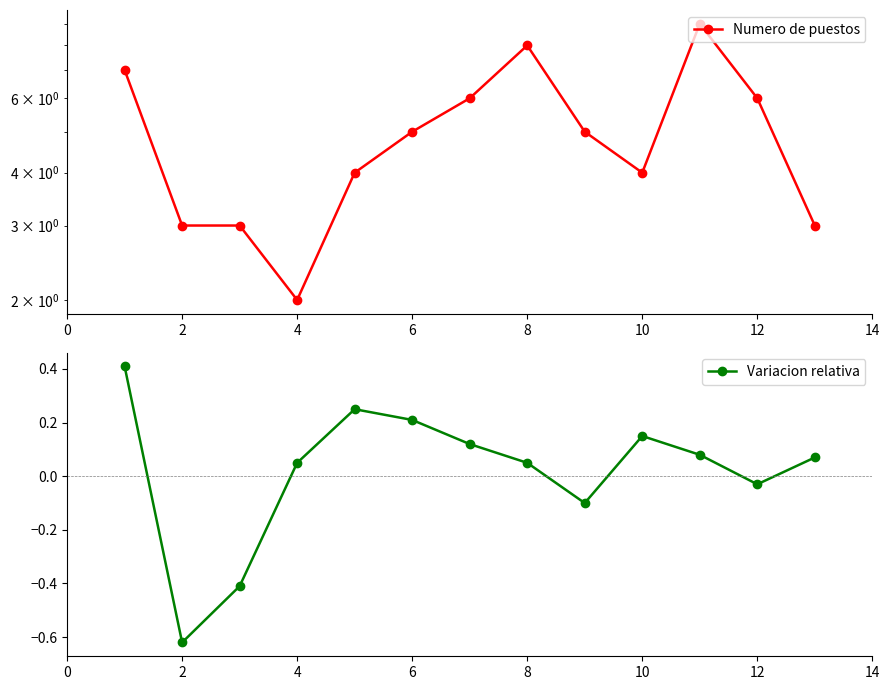

True or false: Variacion relativa has more than 1 interior local peaks.

True